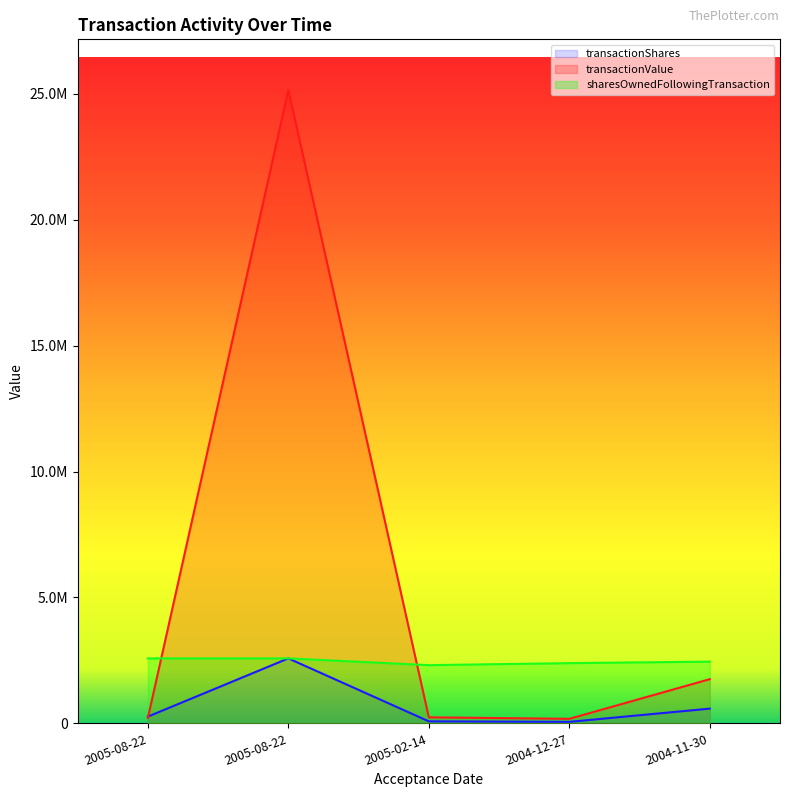

How many values in the sharesOwnedFollowingTransaction series exceed 2451062?

2